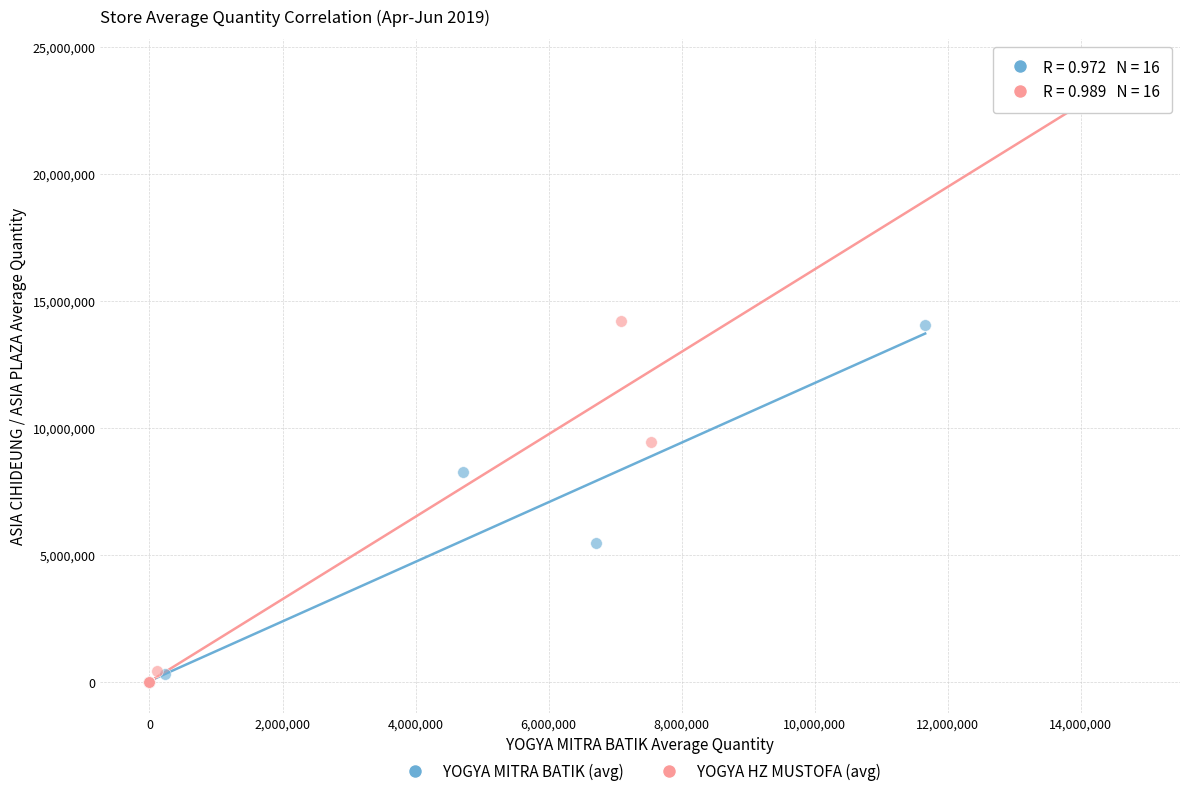

Which series contains the highest Y value?

YOGYA HZ MUSTOFA (avg)